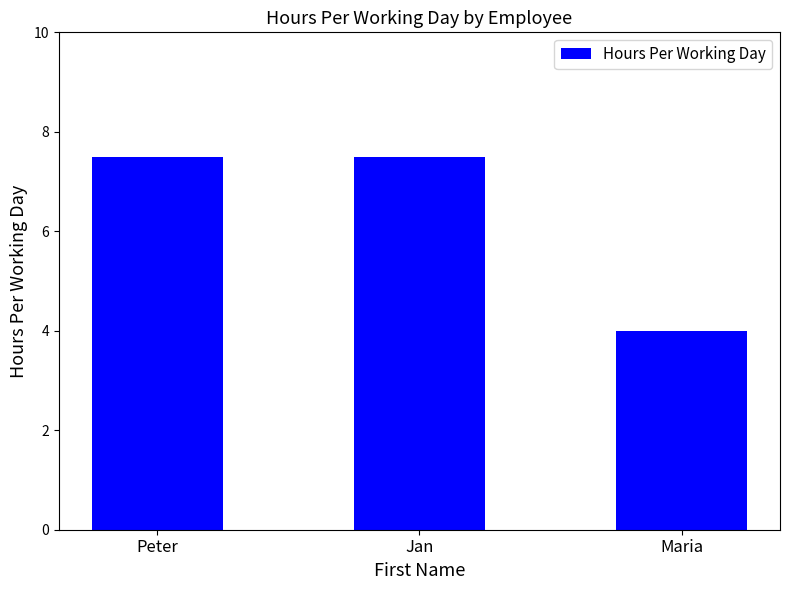

Which has a higher value, Jan or Maria?

Jan